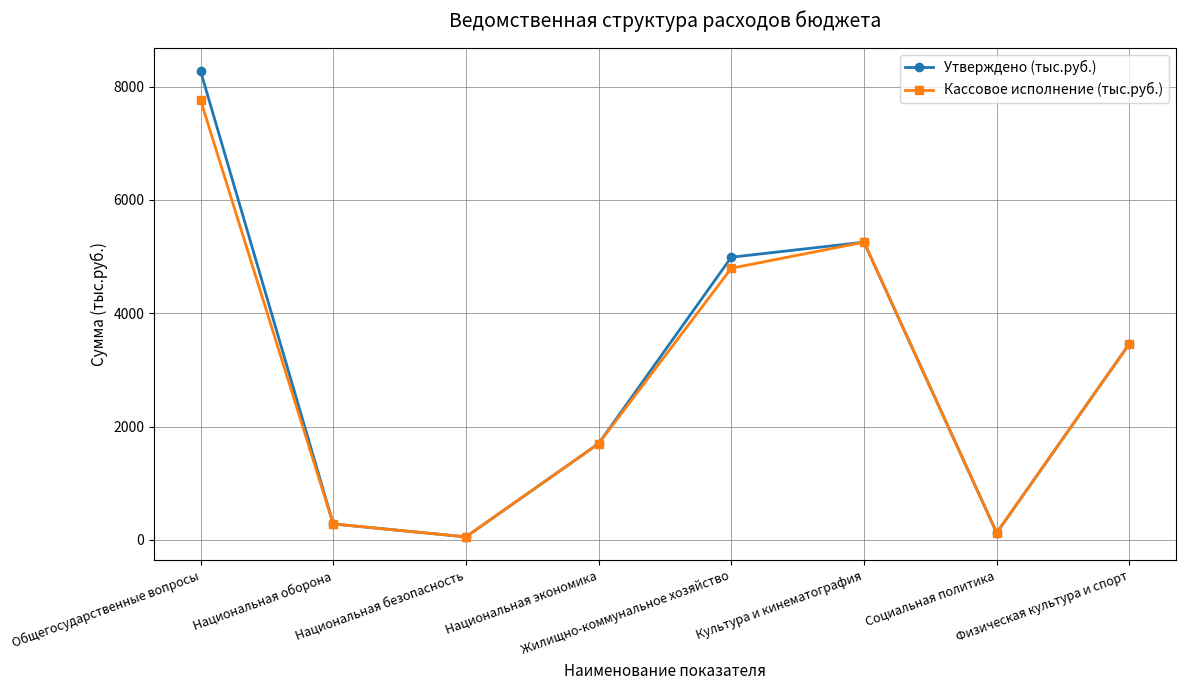

Is the value of Утверждено (тыс.руб.) at Национальная экономика greater than the value of Кассовое исполнение (тыс.руб.) at Национальная оборона?

Yes